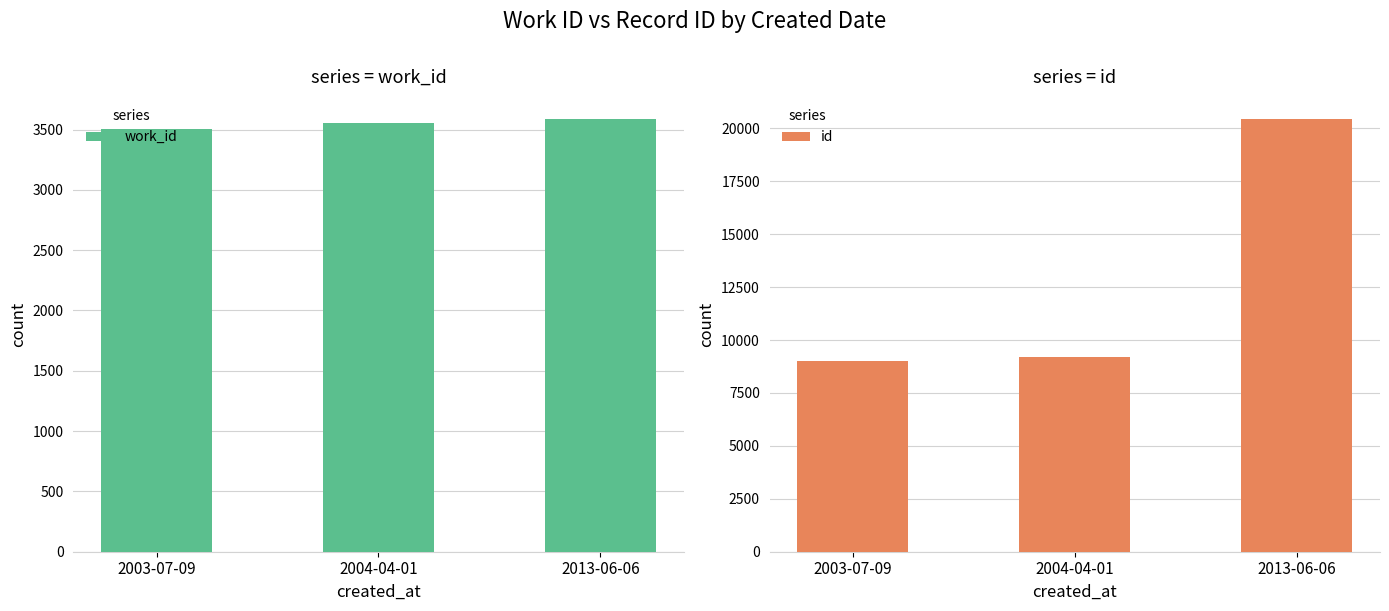

Where is work_id nearest to the value 3548?

2004-04-01